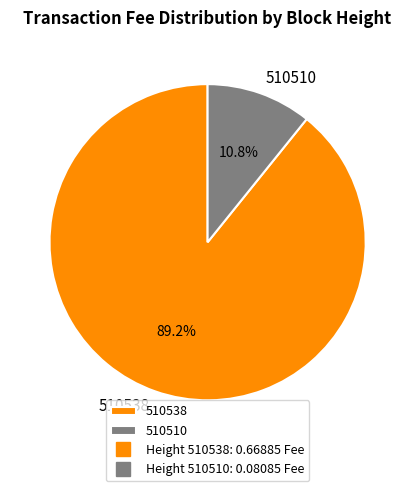

Which slice is the smallest?

510510